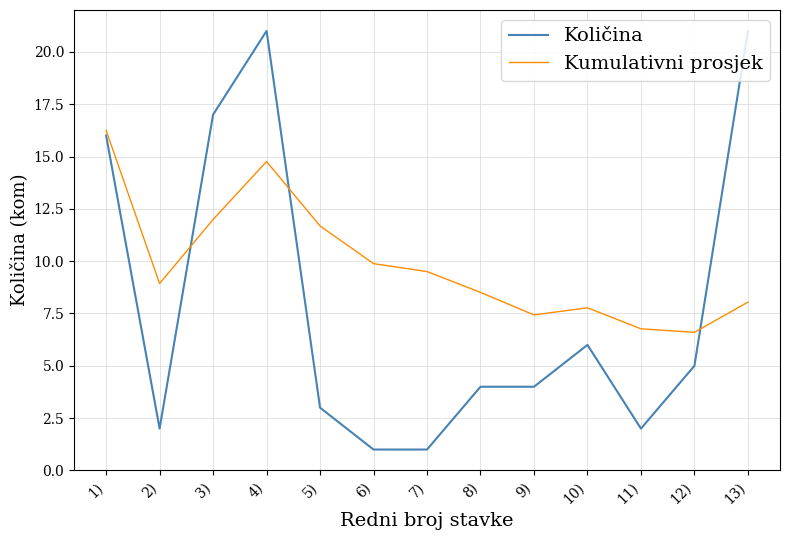

How many series are shown in this chart?

2